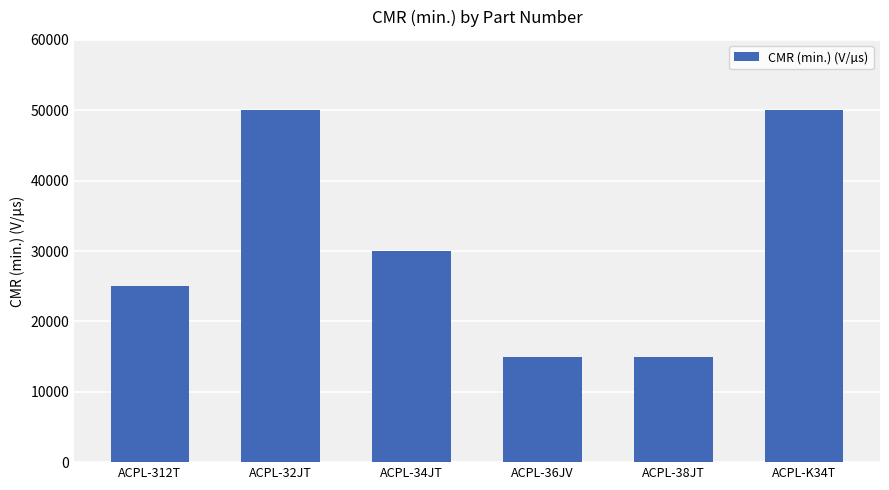

Is it true that the value at ACPL-34JT is 30000?

True